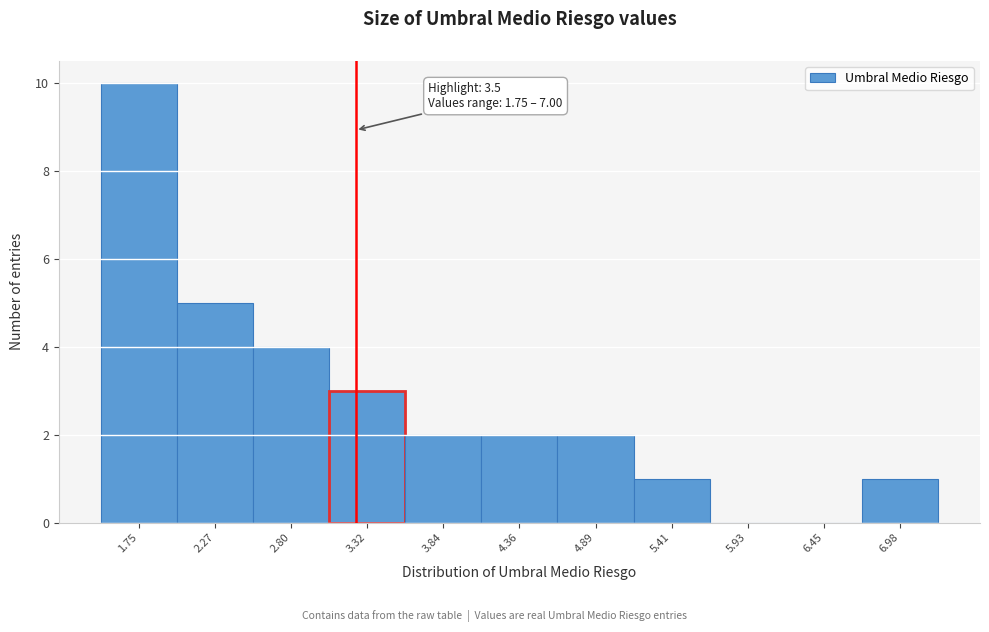

Reading left to right, list all the values displayed in this chart.

1.75=10	2.27=5	2.80=4	3.32=3	3.84=2	4.36=2	4.89=2	5.41=1	5.93=0	6.45=0	6.98=1